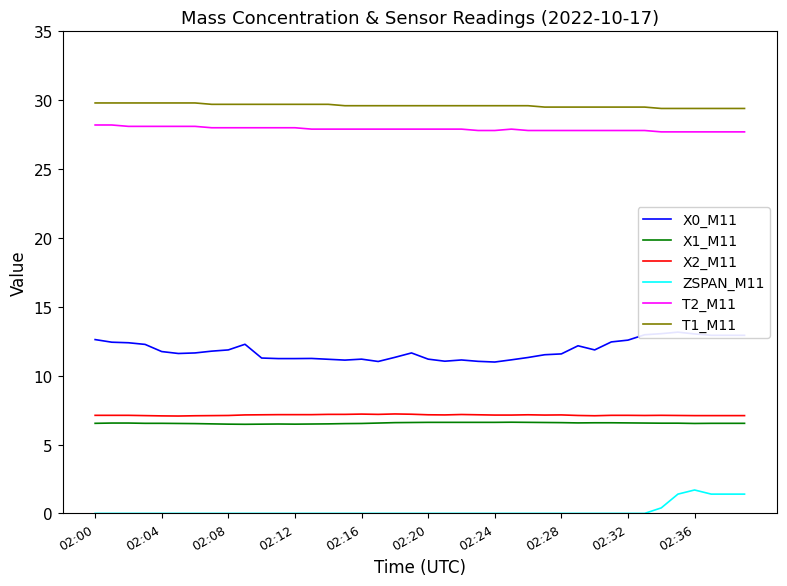

What is the greatest value displayed?

29.8